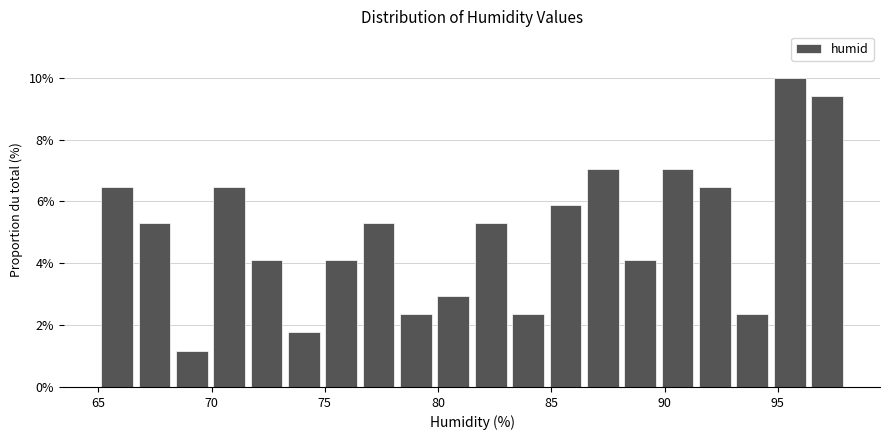

Read against the x-axis, roughly where is the centre of the tallest bar?

95.5